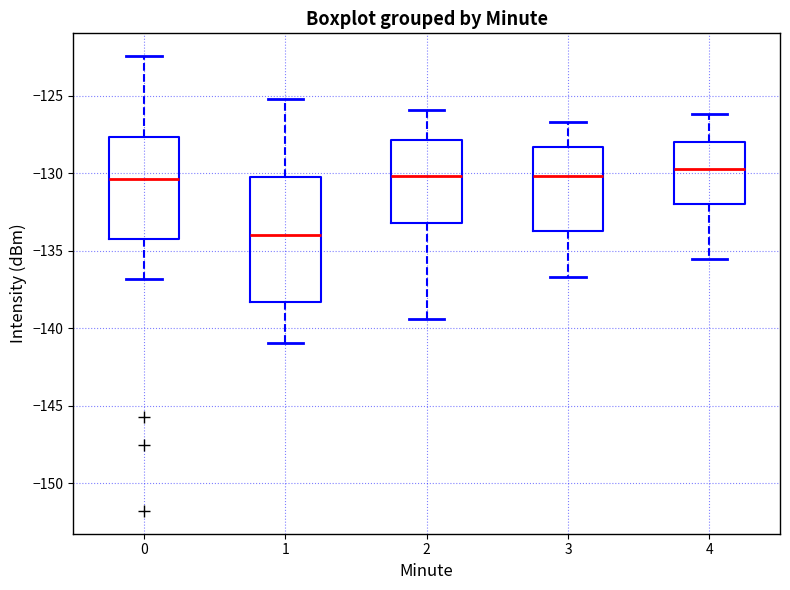

Reading left to right, read every box against the y-axis: the position of its median line, the range the box covers, and the ends of its whiskers. The values are not printed on the chart, so give them approximately, as read against the axis.

0: median -130.5, box -134.0 to -127.5, whiskers -137.0 to -122.5
1: median -134.0, box -138.5 to -130.5, whiskers -141.0 to -125.0
2: median -130.0, box -133.0 to -128.0, whiskers -139.5 to -126.0
3: median -130.0, box -133.5 to -128.5, whiskers -136.5 to -126.5
4: median -129.5, box -132.0 to -128.0, whiskers -135.5 to -126.0